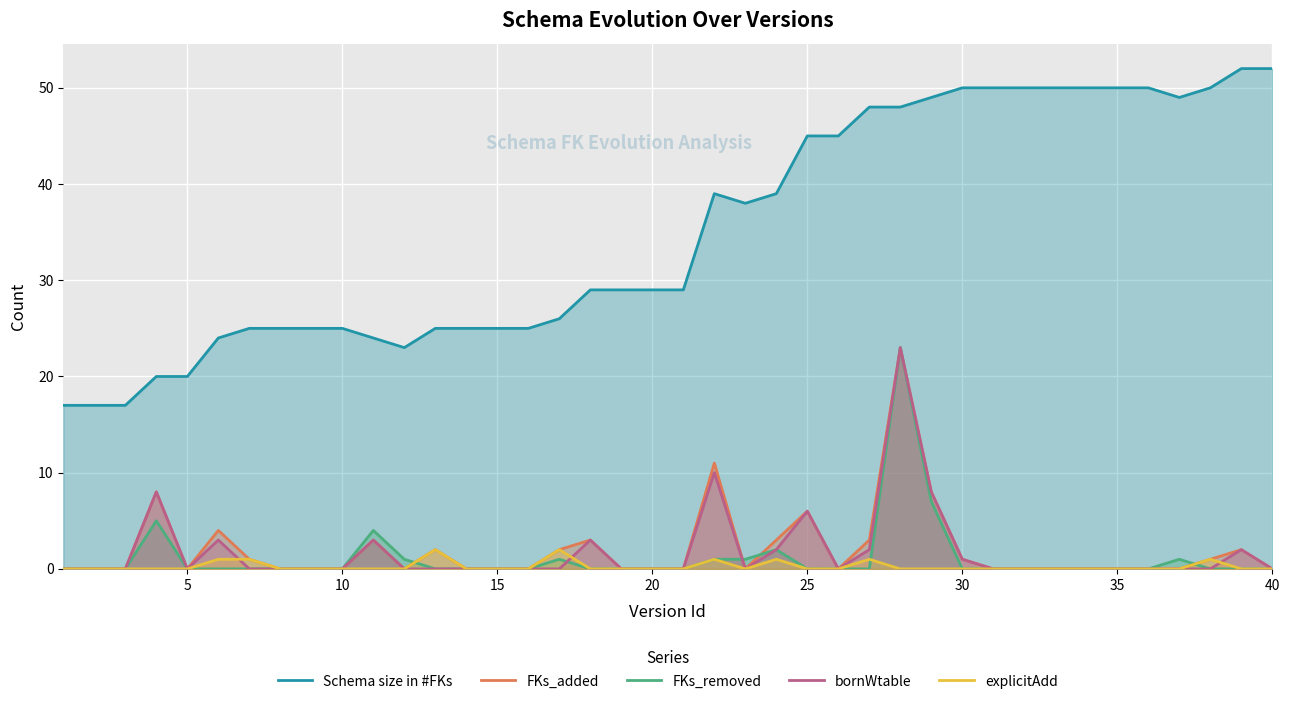

What is the difference between the maximum and second lowest values in the FKs_added series?

23